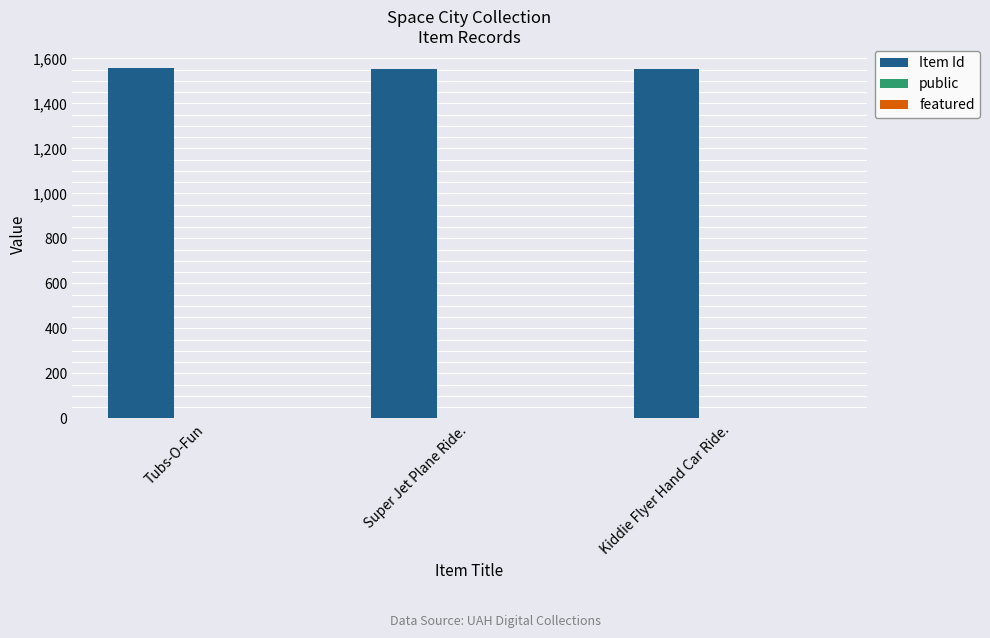

What is the sum of all Item Id values?

4662